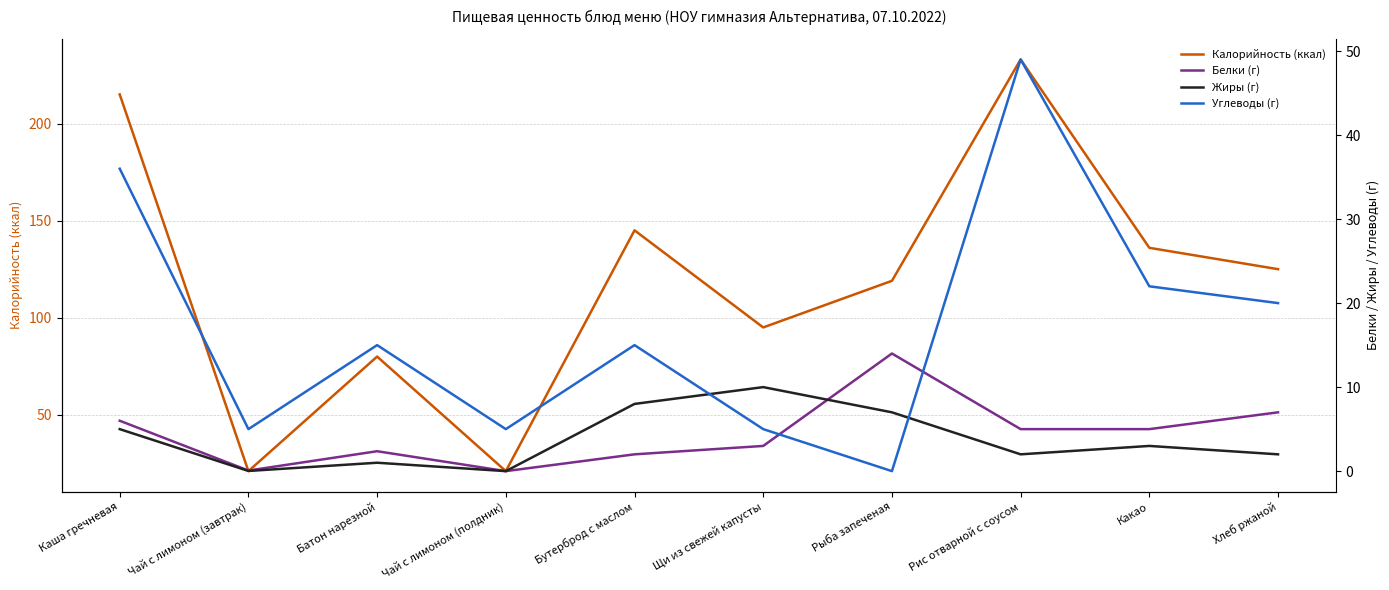

Is the value of Жиры (г) at Рис отварной с соусом greater than the value of Белки (г) at Чай с лимоном (полдник)?

Yes